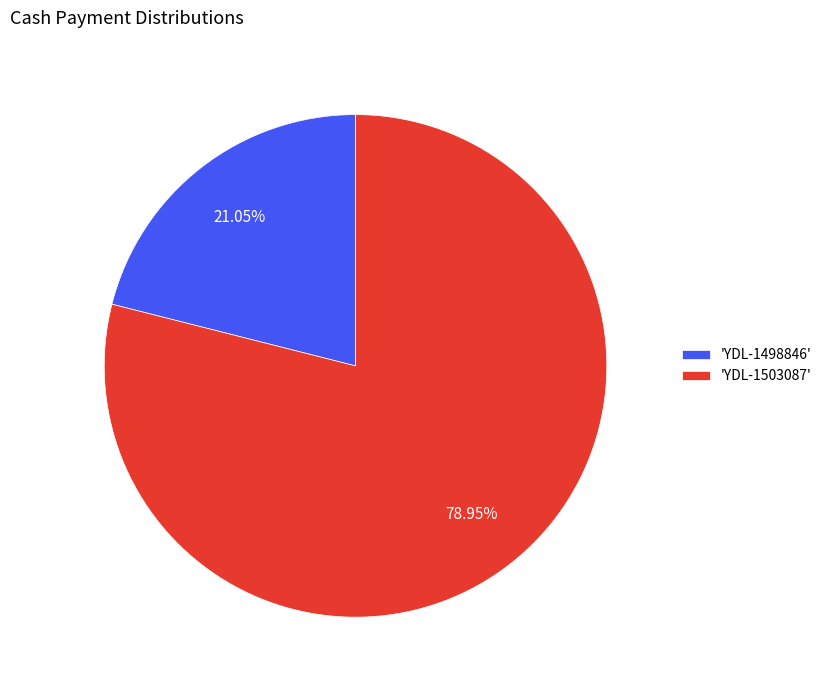

Do 'YDL-1498846' and 'YDL-1503087' together represent more than half of the pie?

Yes